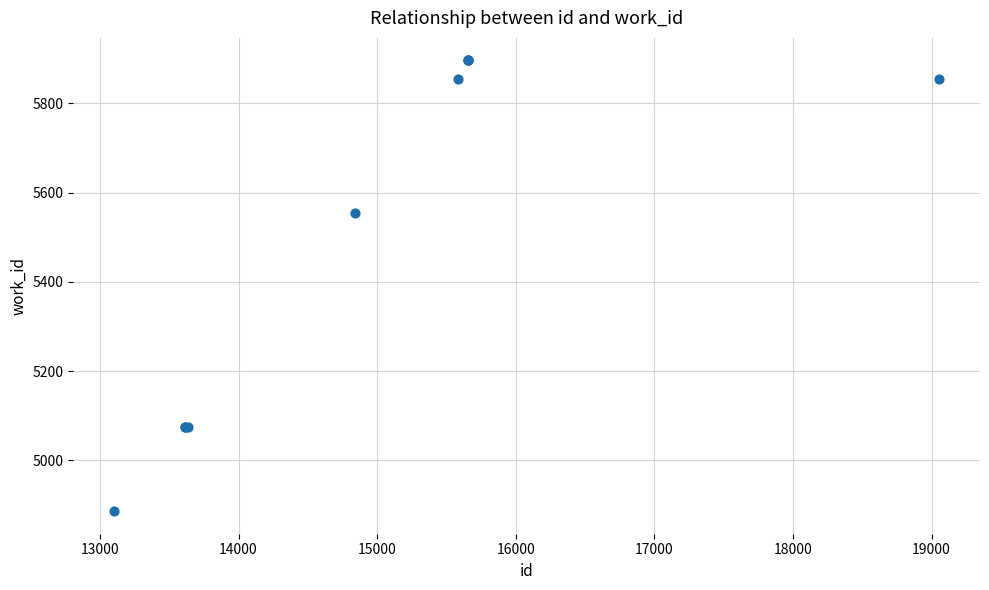

What Y value in the scatter plot is closest to 5391?

5555